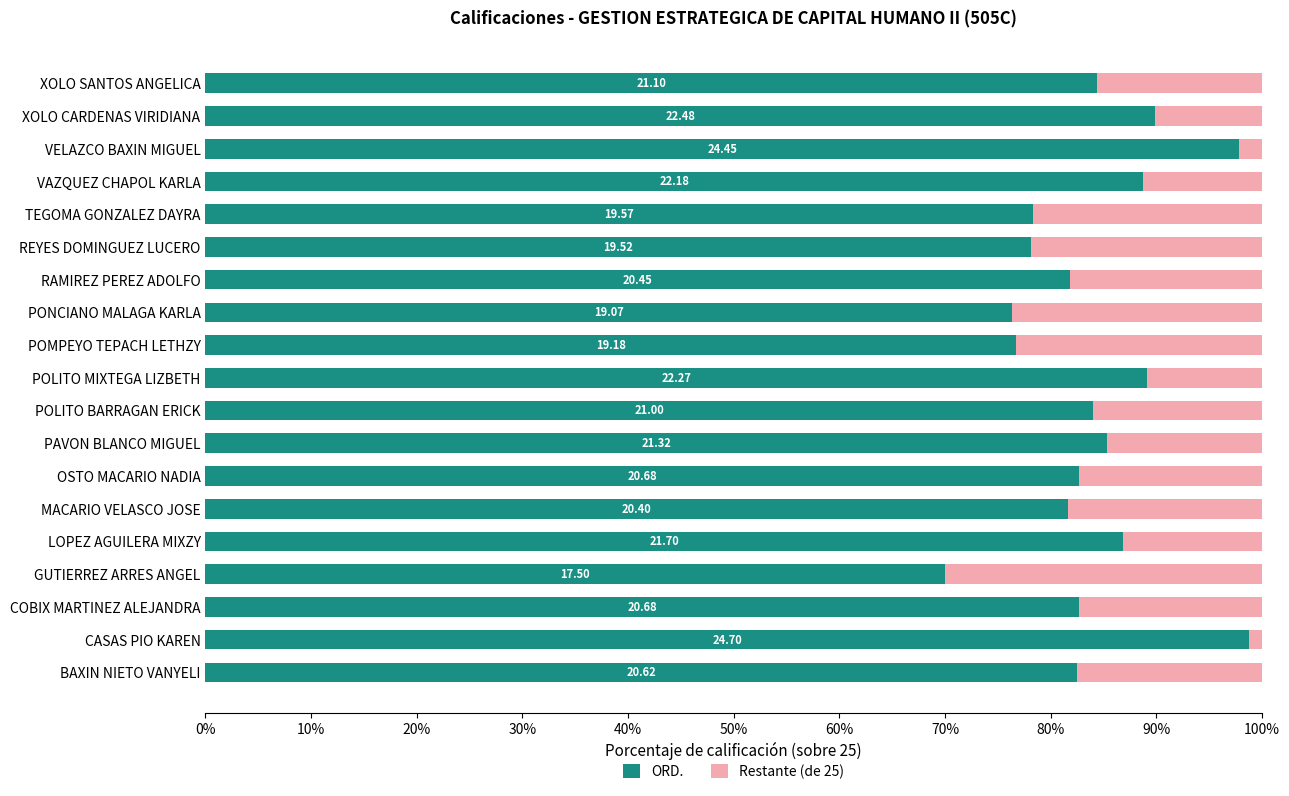

Which series has the largest total across all categories?

ORD.